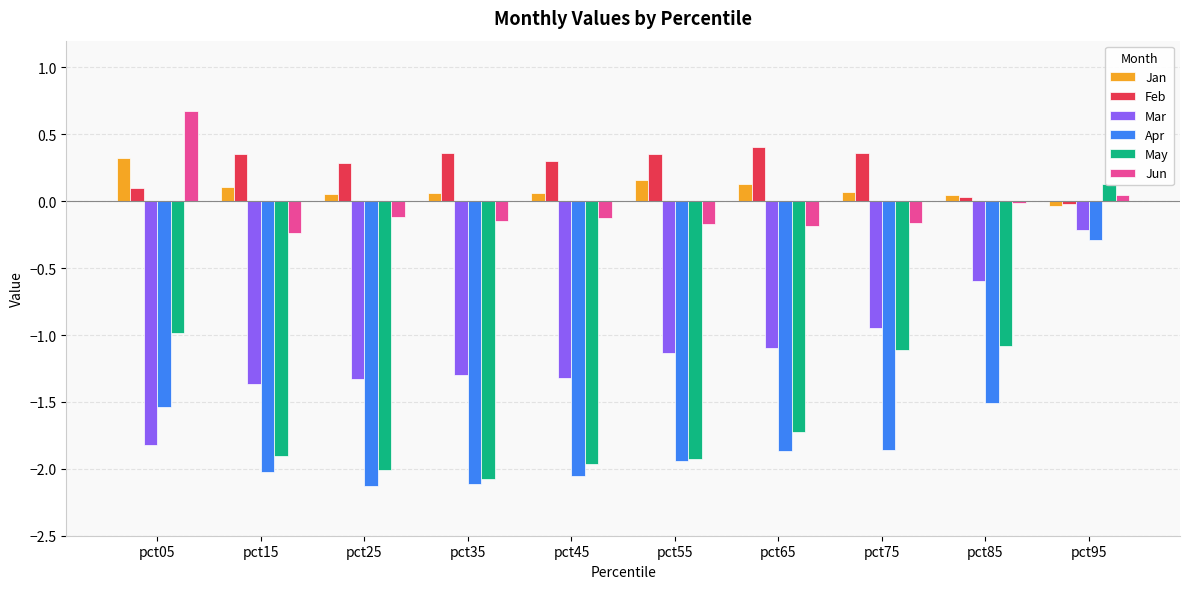

The Feb series shows 0.0 at pct85. True or false?

True